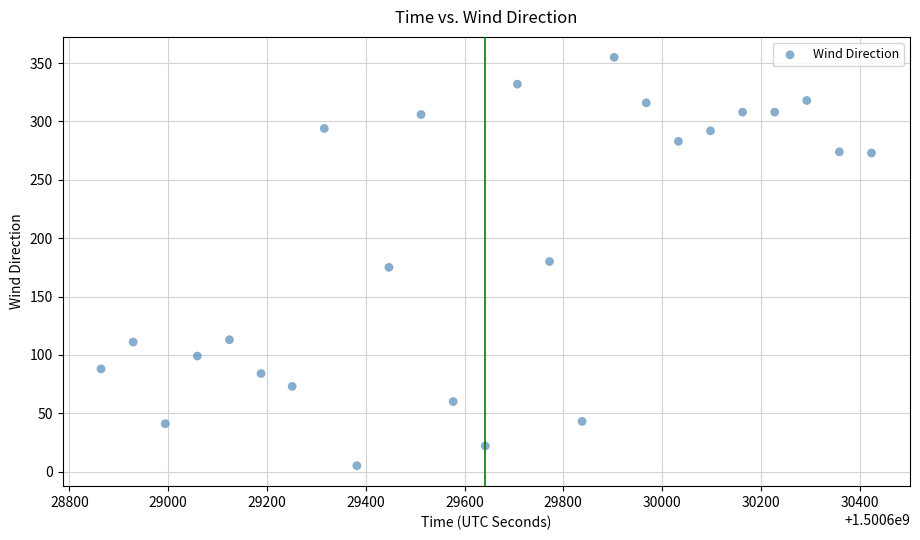

What is the range of X values (max minus min)?

1560